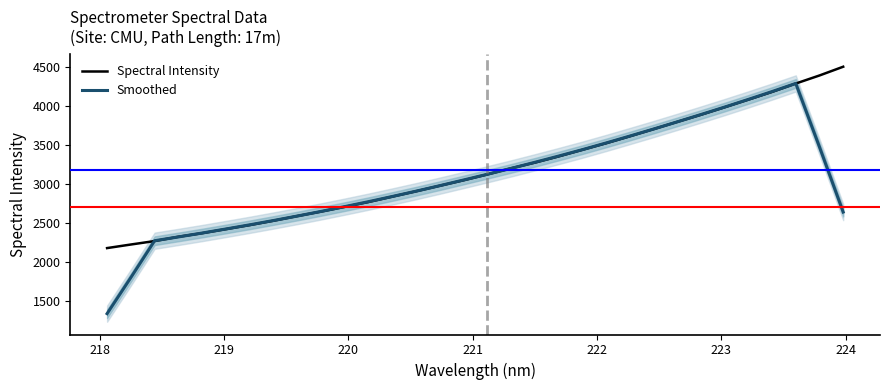

Does the chart have visible grid lines?

No